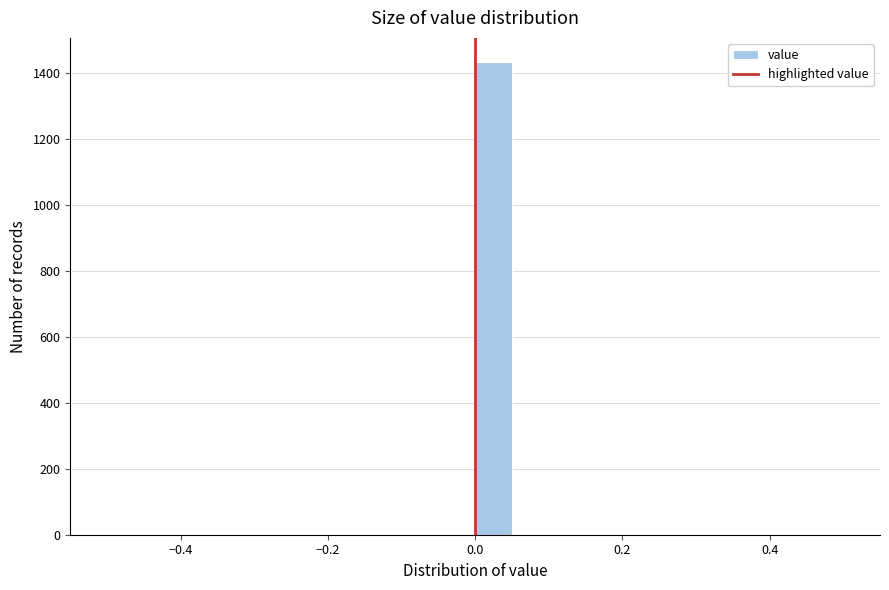

Around what value on the x-axis is the tallest bar? Give the approximate position of its centre, as read against the axis.

0.02